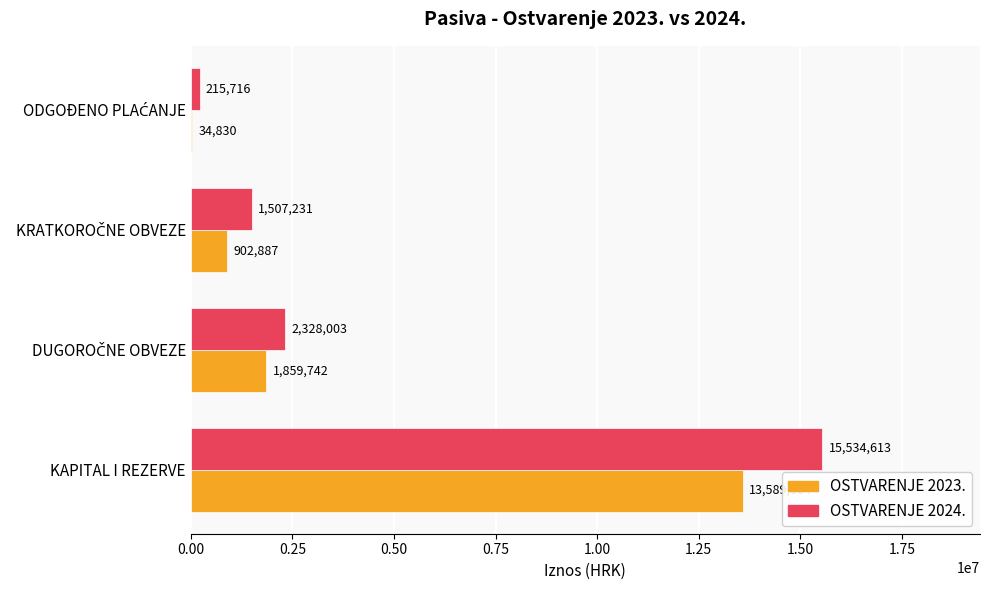

What is the sum of all OSTVARENJE 2023. values?

16387063.0